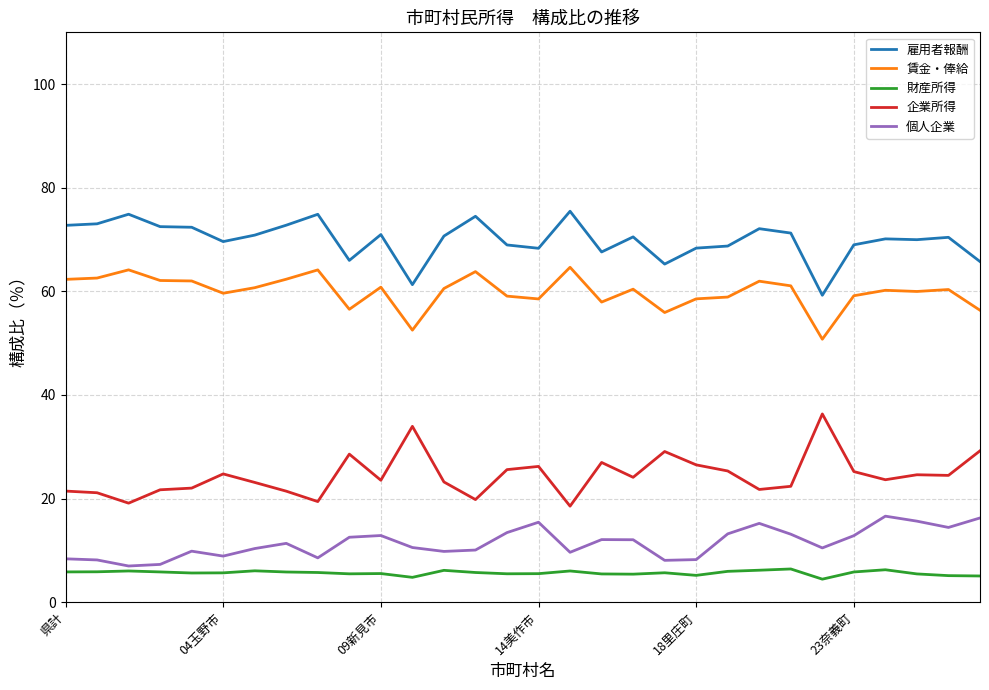

At how many categories does at least one series exceed 46?

30